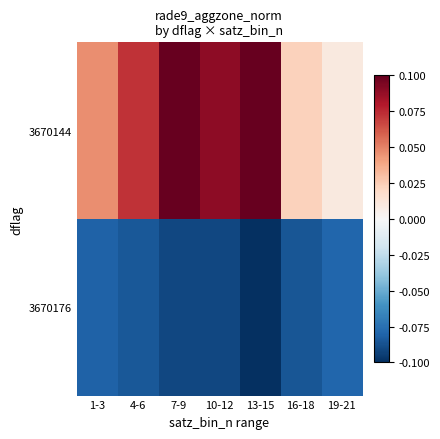

How many distinct data groups are displayed?

2